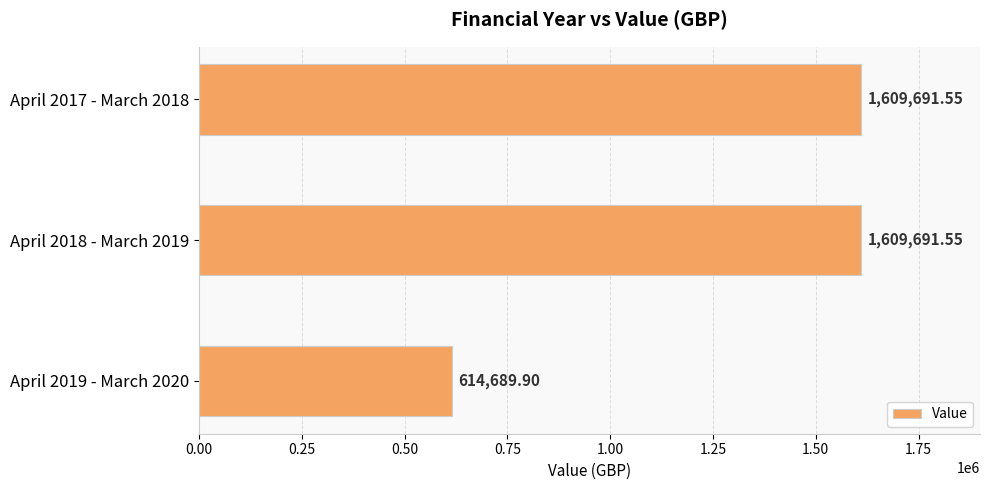

What is the average value?

1278024.3